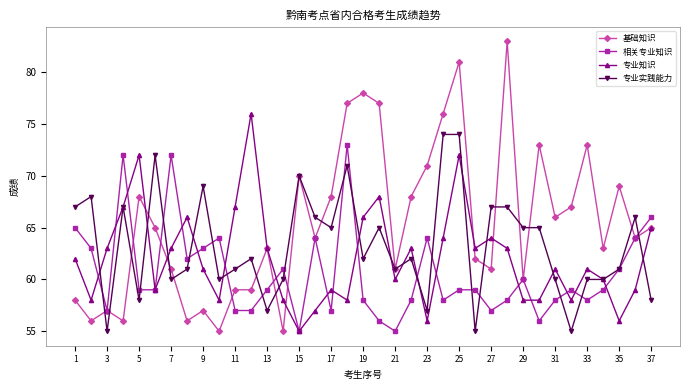

Reading left to right, transcribe all the data shown in this chart.

基础知识: 58	56	57	56	68	65	61	56	57	55	59	59	63	55	70	64	68	77	78	77	61	68	71	76	81	62	61	83	60	73	66	67	73	63	69	64	65
相关专业知识: 65	63	57	72	59	59	72	62	63	64	57	57	59	61	55	64	57	73	58	56	55	58	64	58	59	59	57	58	60	56	58	59	58	59	61	64	66
专业知识: 62	58	63	67	72	59	63	66	61	58	67	76	63	58	55	57	59	58	66	68	60	63	56	64	72	63	64	63	58	58	61	58	61	60	56	59	65
专业实践能力: 67	68	55	67	58	72	60	61	69	60	61	62	57	60	70	66	65	71	62	65	61	62	57	74	74	55	67	67	65	65	60	55	60	60	61	66	58